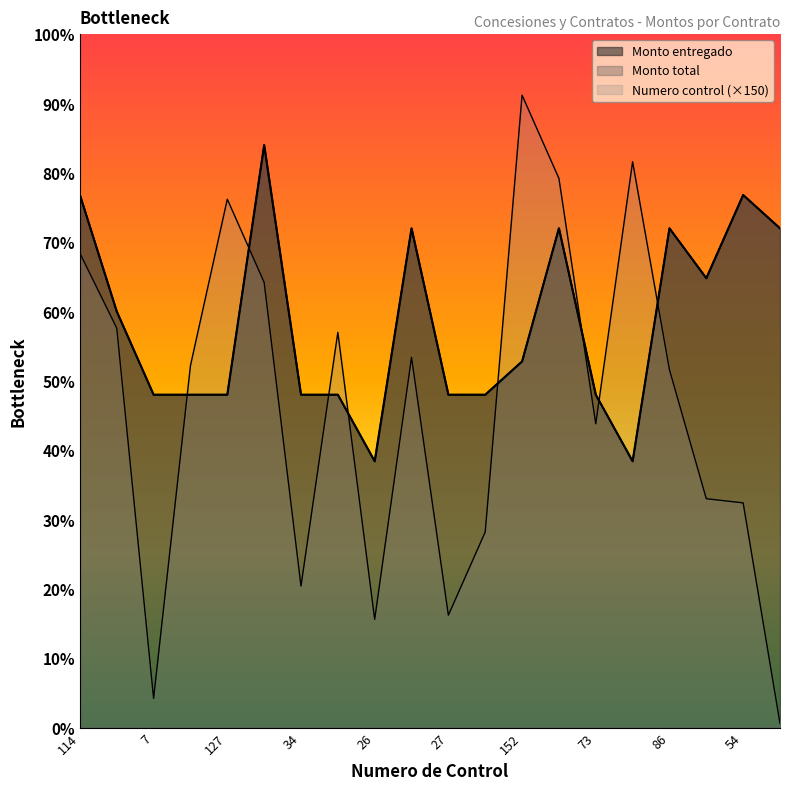

What is the average value of the Monto entregado series?

14550